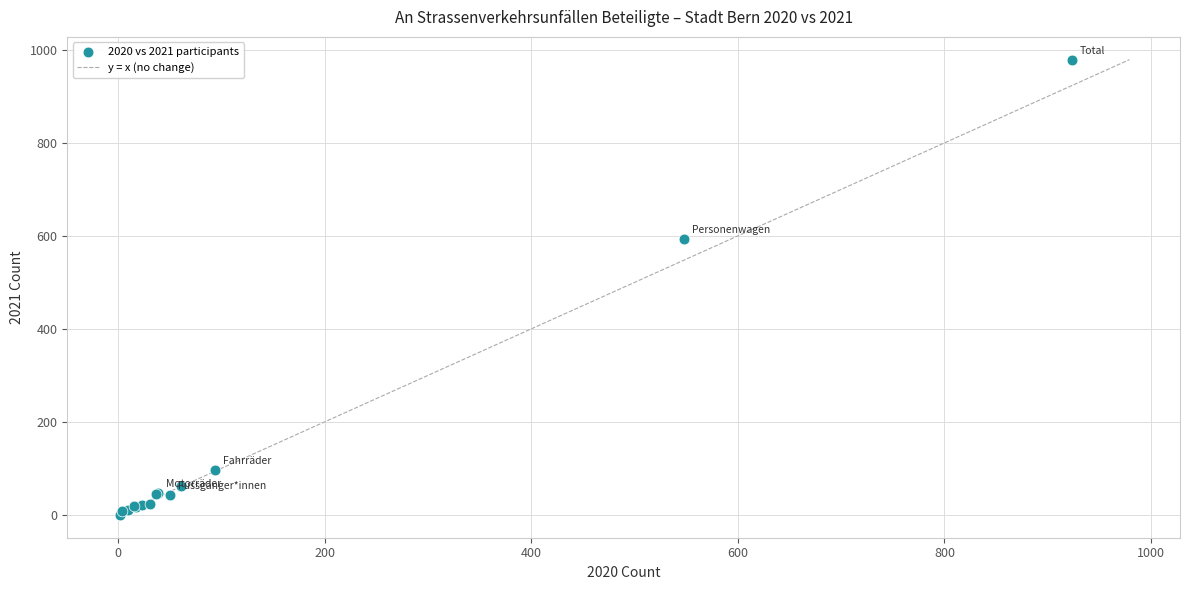

What Y value in the scatter plot is closest to 489?

594